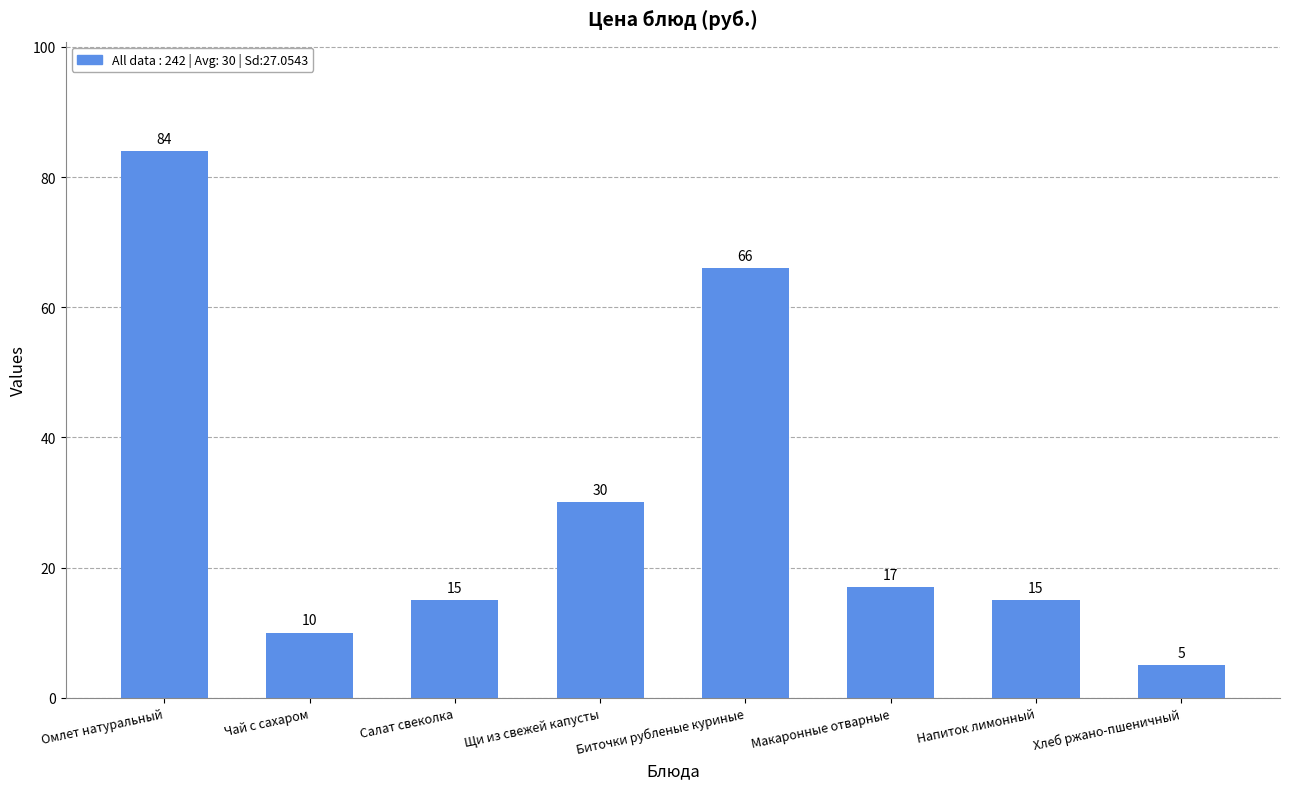

How many bars are there in total?

8